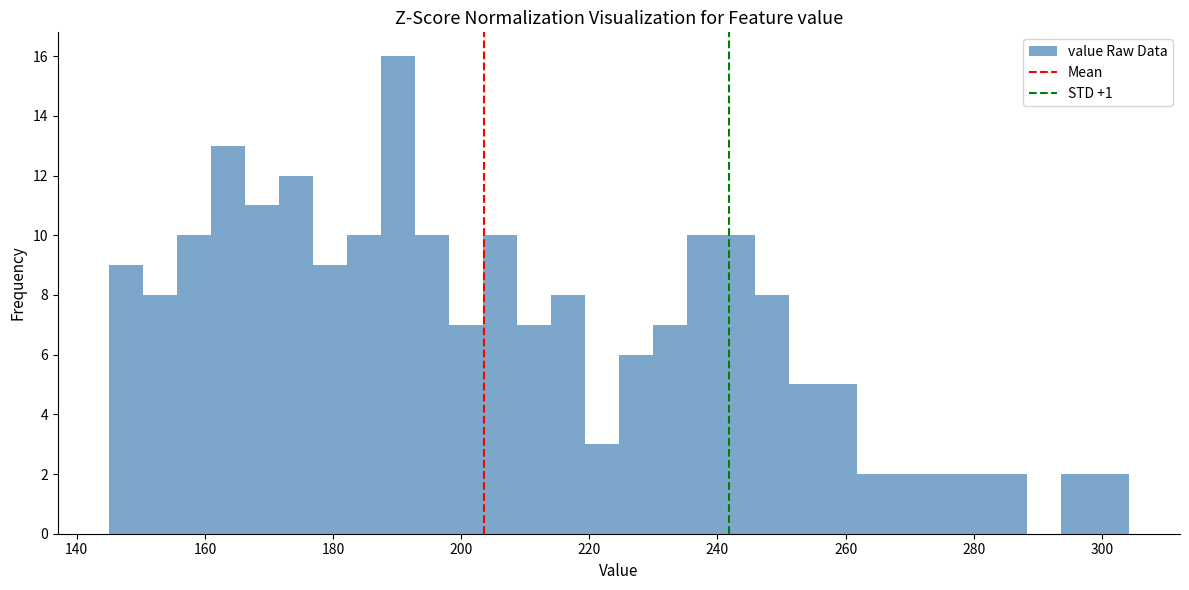

Around what value on the x-axis is the tallest bar? Give the approximate position of its centre, as read against the axis.

190